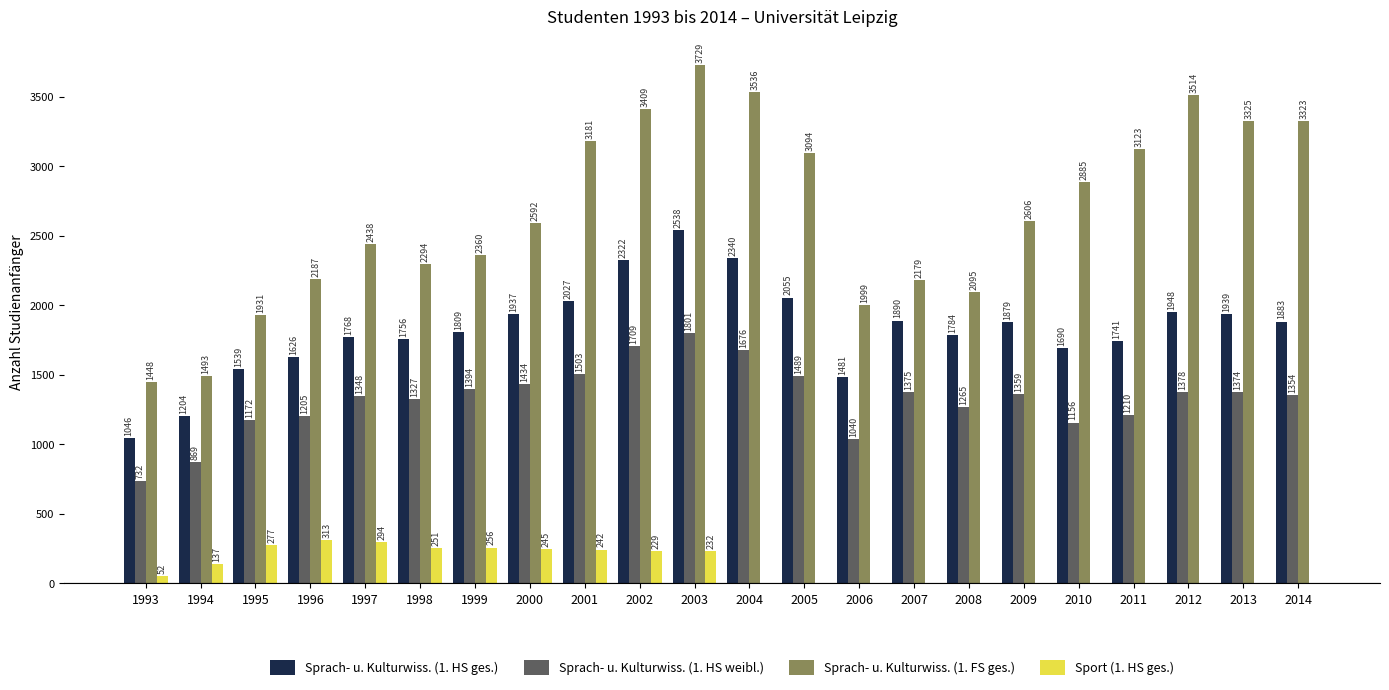

What is the maximum value shown in the chart?

3729